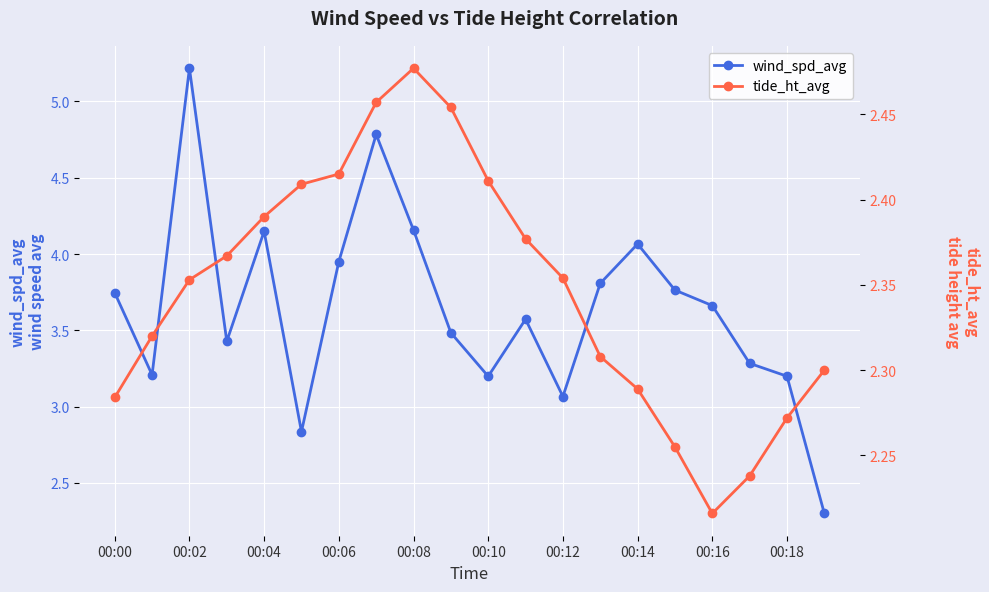

At which label does wind_spd_avg first exceed 3?

00:00